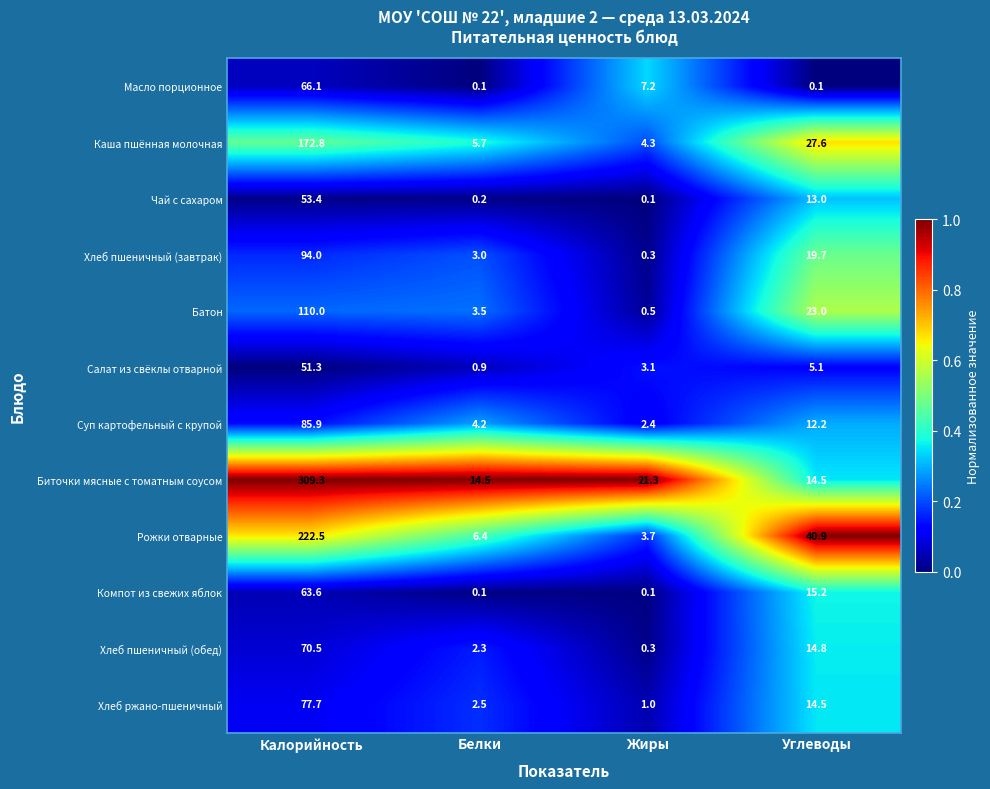

Is it true that Батон equals 3.5 at Белки?

True